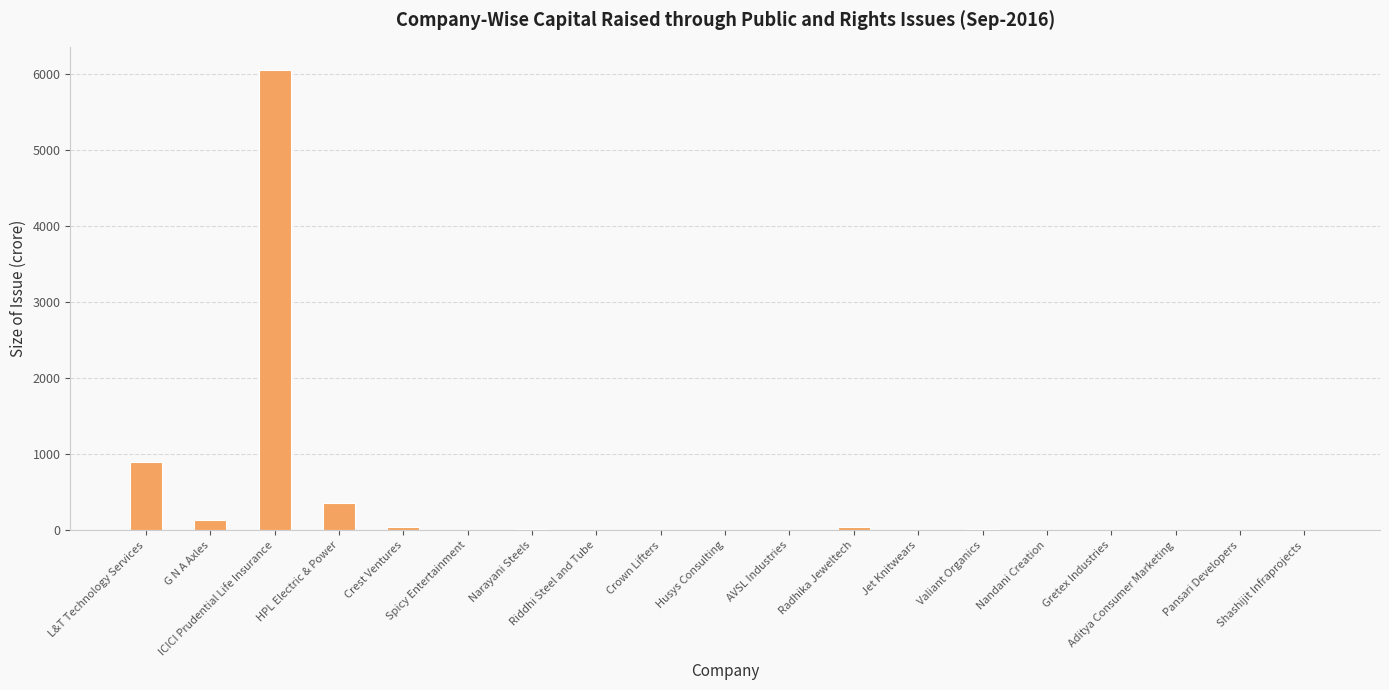

What is the maximum value shown in the chart?

6056.8